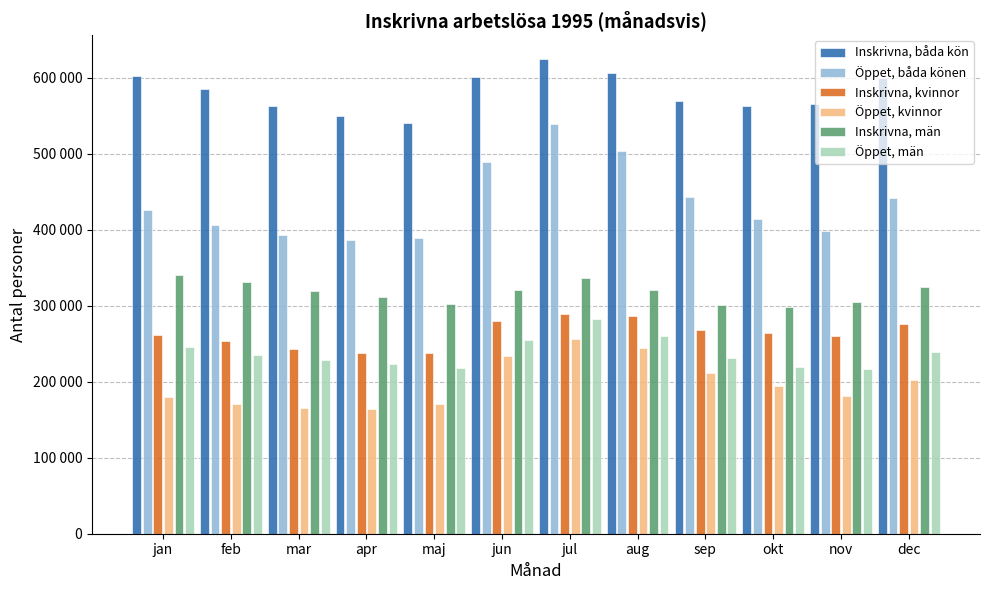

What is the value of the Inskrivna, båda kön bar at the 11th from the left?

565792